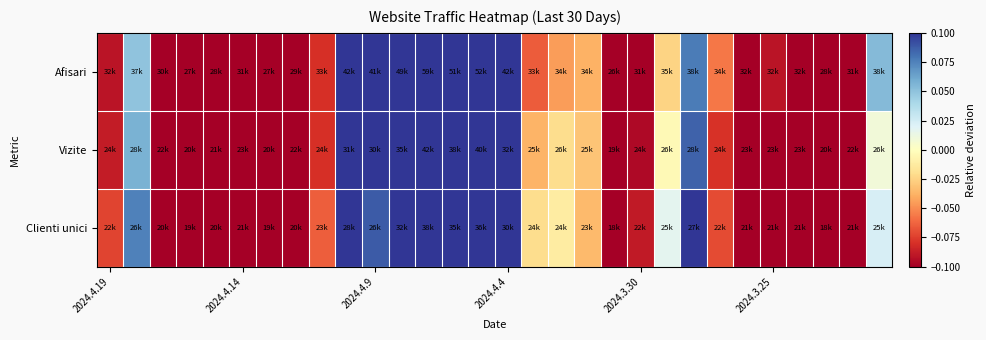

Reading left to right, list all the values displayed in this chart.

Afisari: -0.1	0.0	-0.2	-0.2	-0.2	-0.1	-0.2	-0.2	-0.1	0.2	0.2	0.4	0.6	0.4	0.4	0.2	-0.1	-0.0	-0.0	-0.3	-0.1	-0.0	0.1	-0.1	-0.1	-0.1	-0.1	-0.2	-0.1	0.1
Vizite: -0.1	0.1	-0.2	-0.2	-0.2	-0.1	-0.2	-0.2	-0.1	0.2	0.1	0.3	0.6	0.5	0.5	0.2	-0.0	-0.0	-0.0	-0.3	-0.1	-0.0	0.1	-0.1	-0.1	-0.1	-0.1	-0.2	-0.1	0.0
Clienti unici: -0.1	0.1	-0.2	-0.2	-0.2	-0.1	-0.2	-0.2	-0.1	0.2	0.1	0.3	0.6	0.4	0.5	0.2	-0.0	-0.0	-0.0	-0.3	-0.1	0.0	0.1	-0.1	-0.1	-0.1	-0.1	-0.3	-0.1	0.0